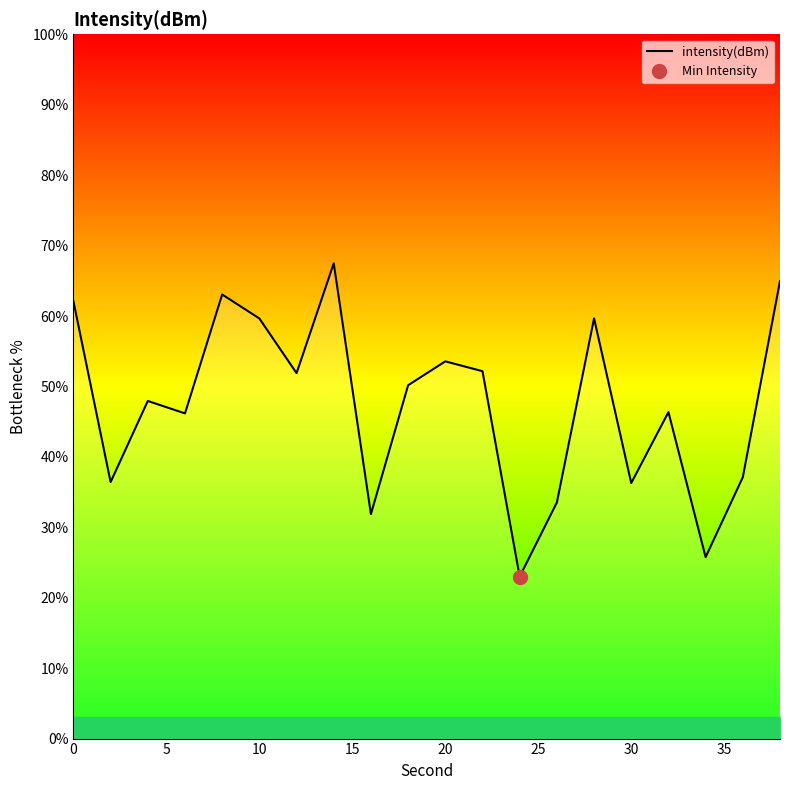

The value of intensity(dBm) at 30 is 36.3. True or false?

True